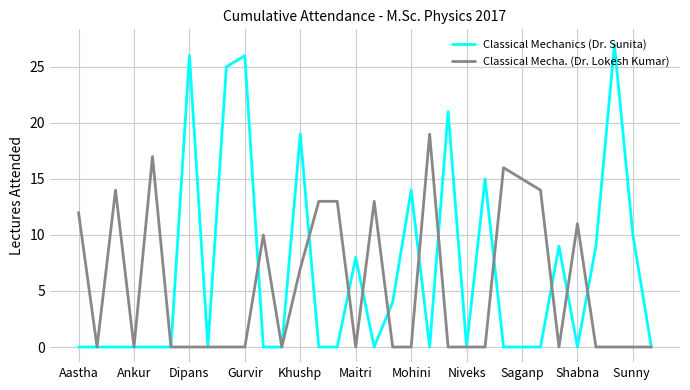

Is this an area chart (filled region under the line)?

No